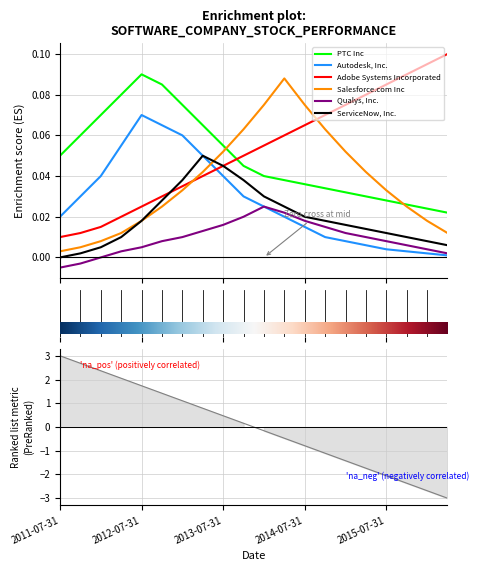

Where is Salesforce.com Inc nearest to the value 0?

2011-07-31